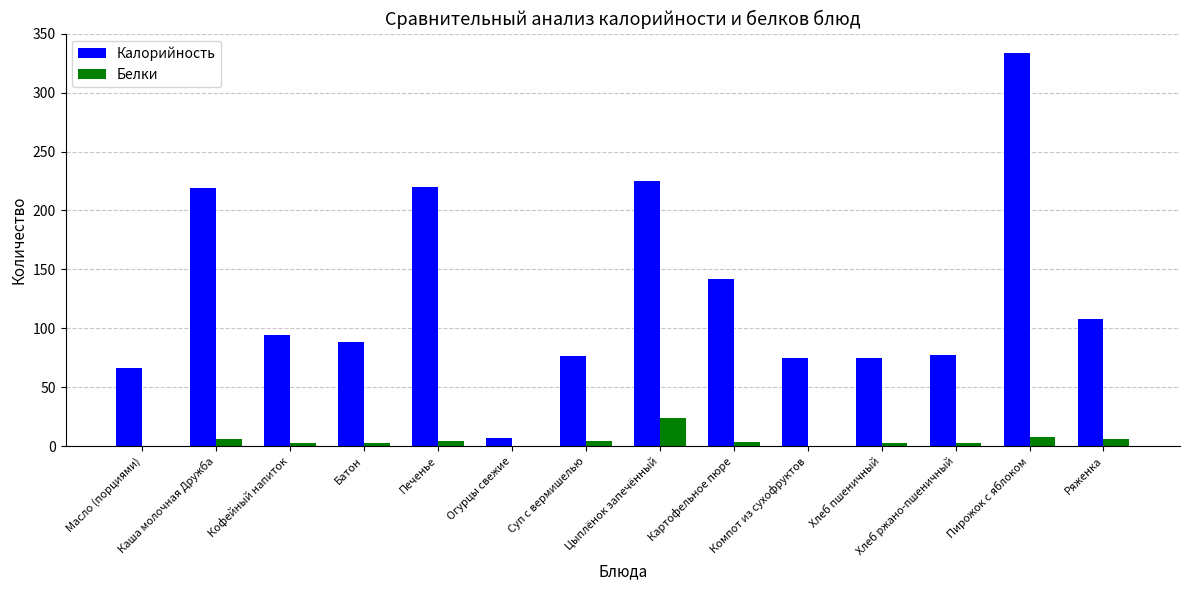

How many values in the Калорийность series exceed 94?

7